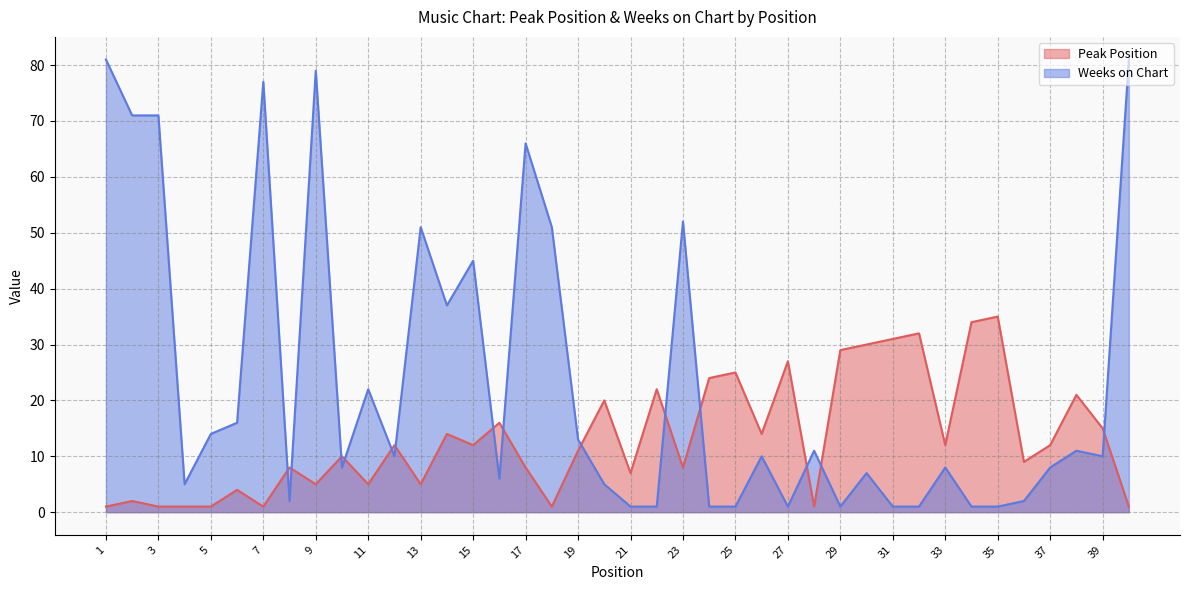

How many interior local valleys does the Peak Position series have?

12